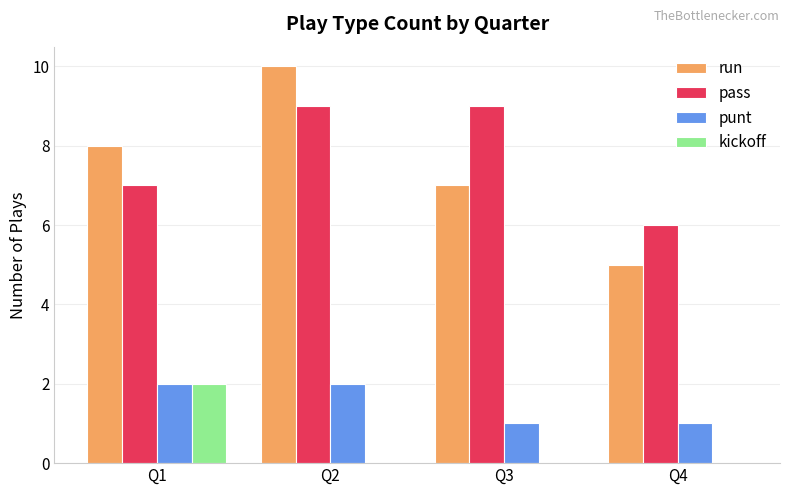

Is the value of run at Q3 greater than the value of pass at Q4?

Yes